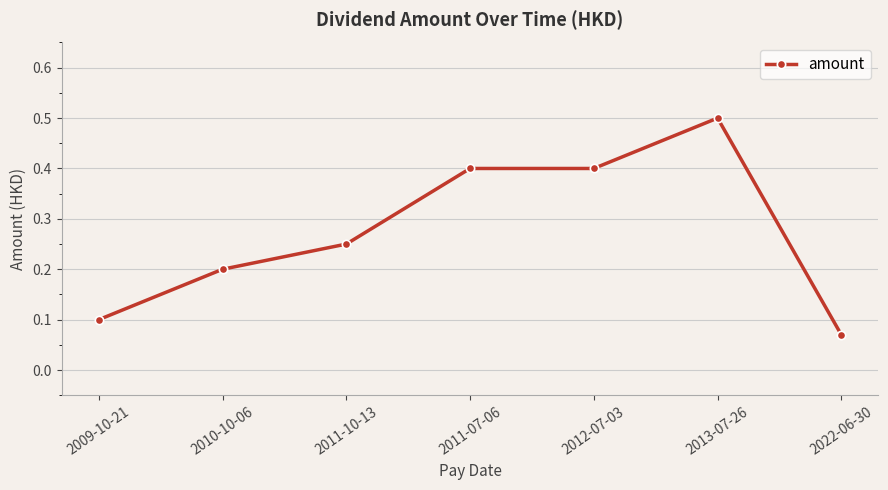

True or false: the data has more than 2 interior local peaks.

False